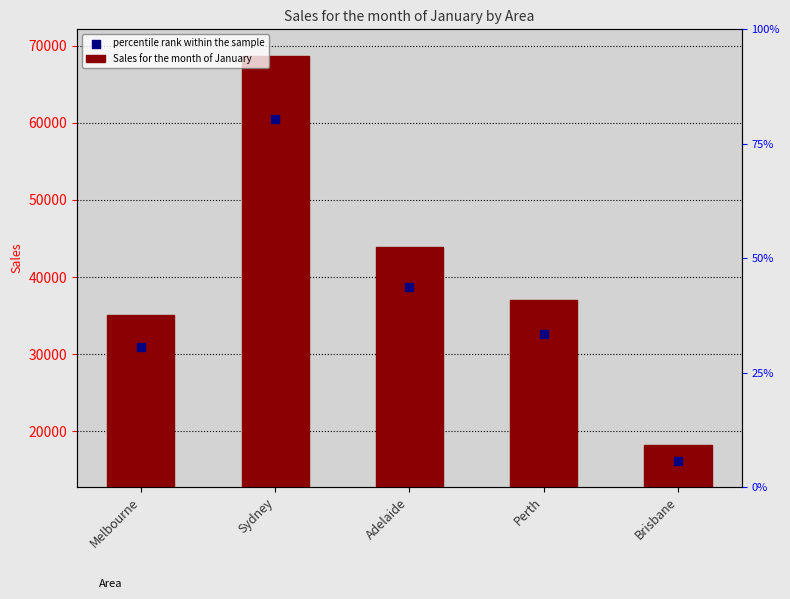

Which series has the largest total across all categories?

Sales for the month of January